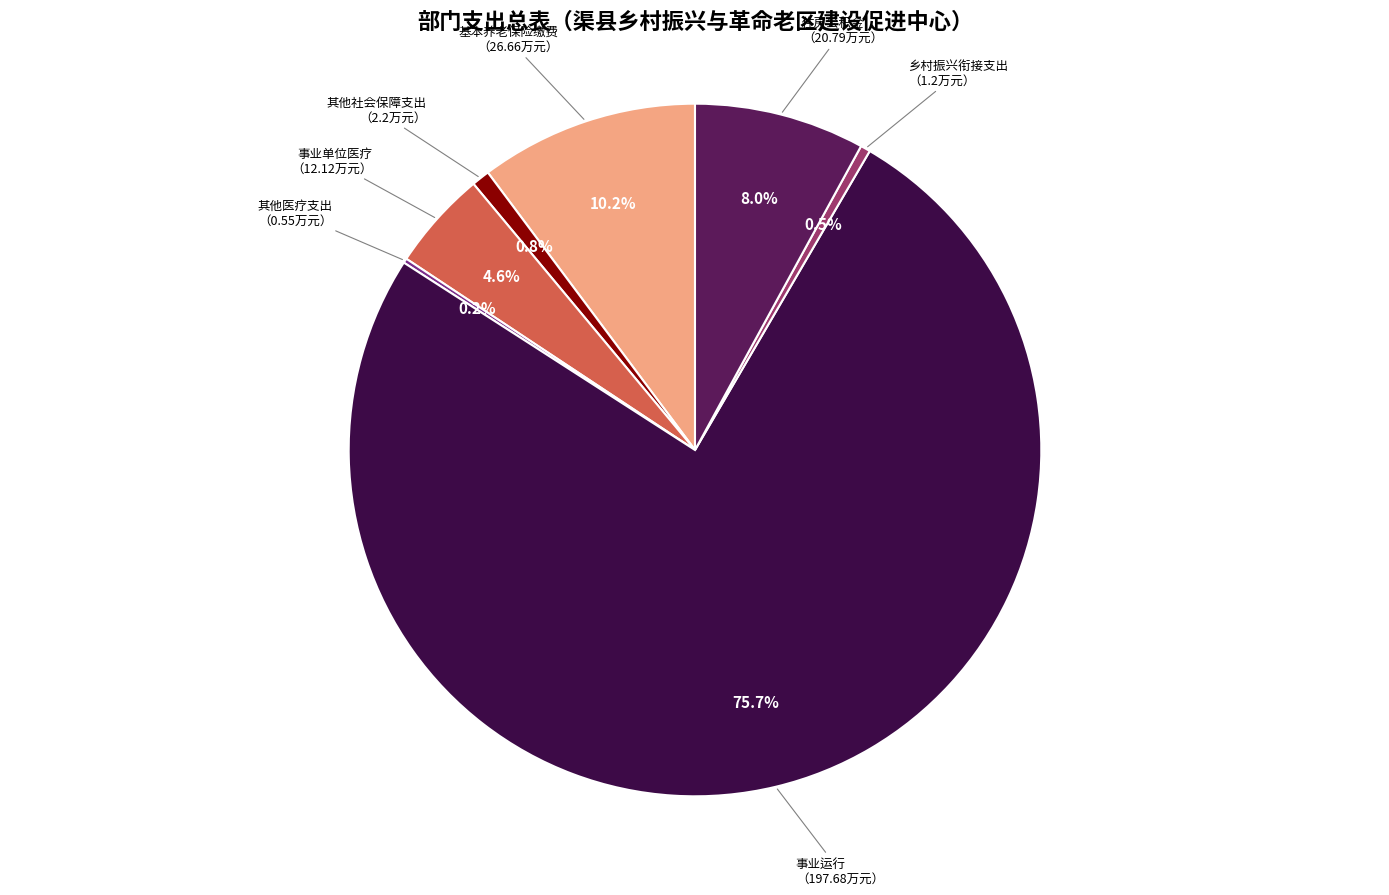

What percentage is NOT represented by 住房公积金?

92.0%